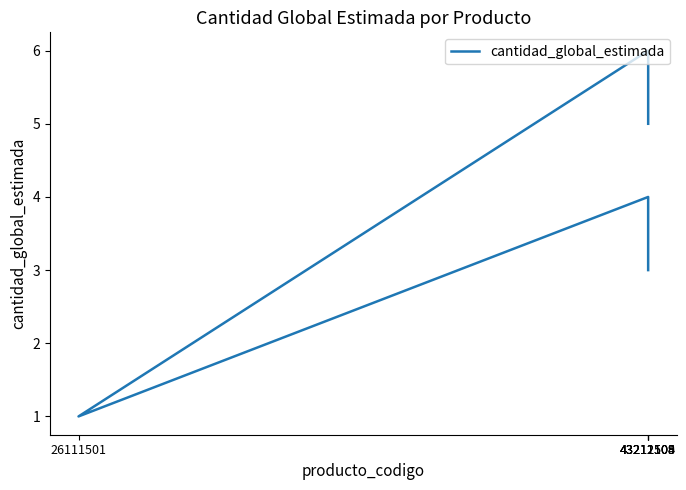

What is the greatest value displayed?

6